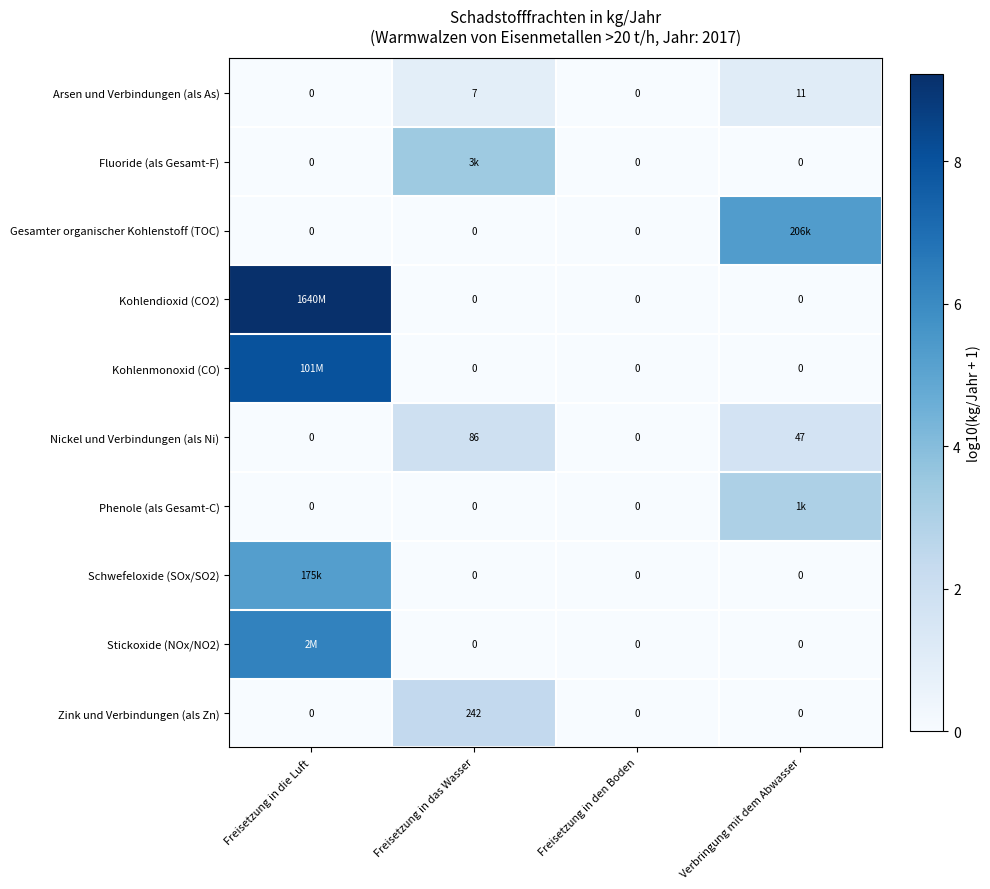

List the labels in order of Zink und Verbindungen (als Zn) value, smallest first.

Freisetzung in die Luft, Freisetzung in den Boden, Verbringung mit dem Abwasser, Freisetzung in das Wasser